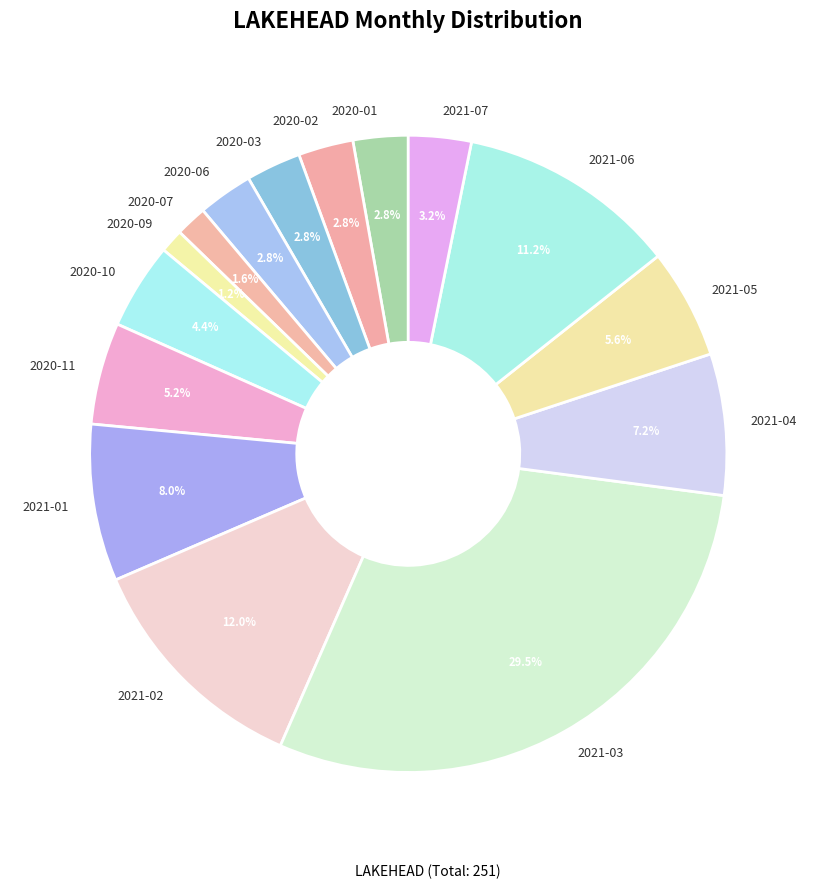

How many slices are in this pie chart?

15